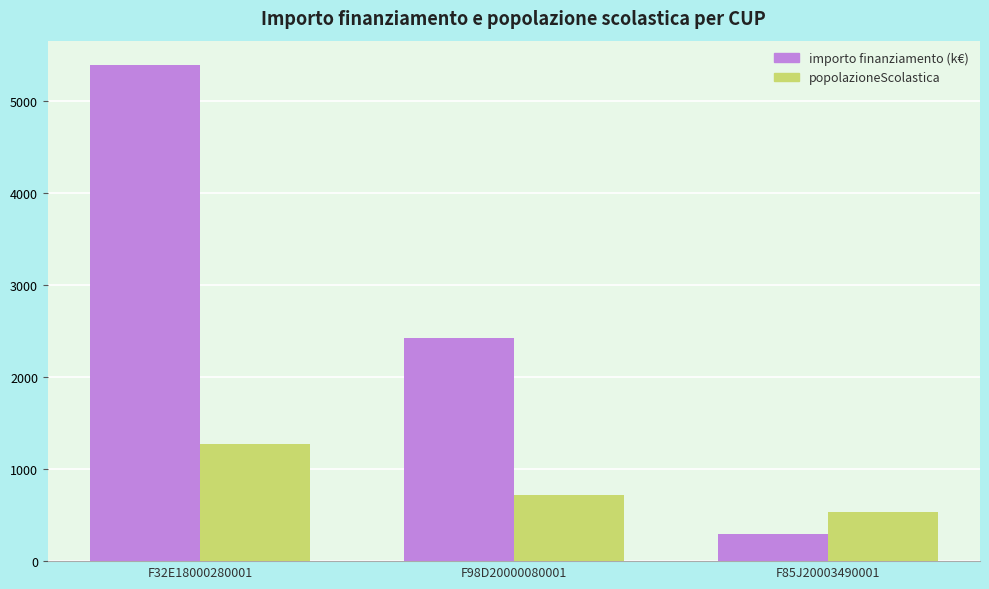

What is the greatest value displayed?

5384.3